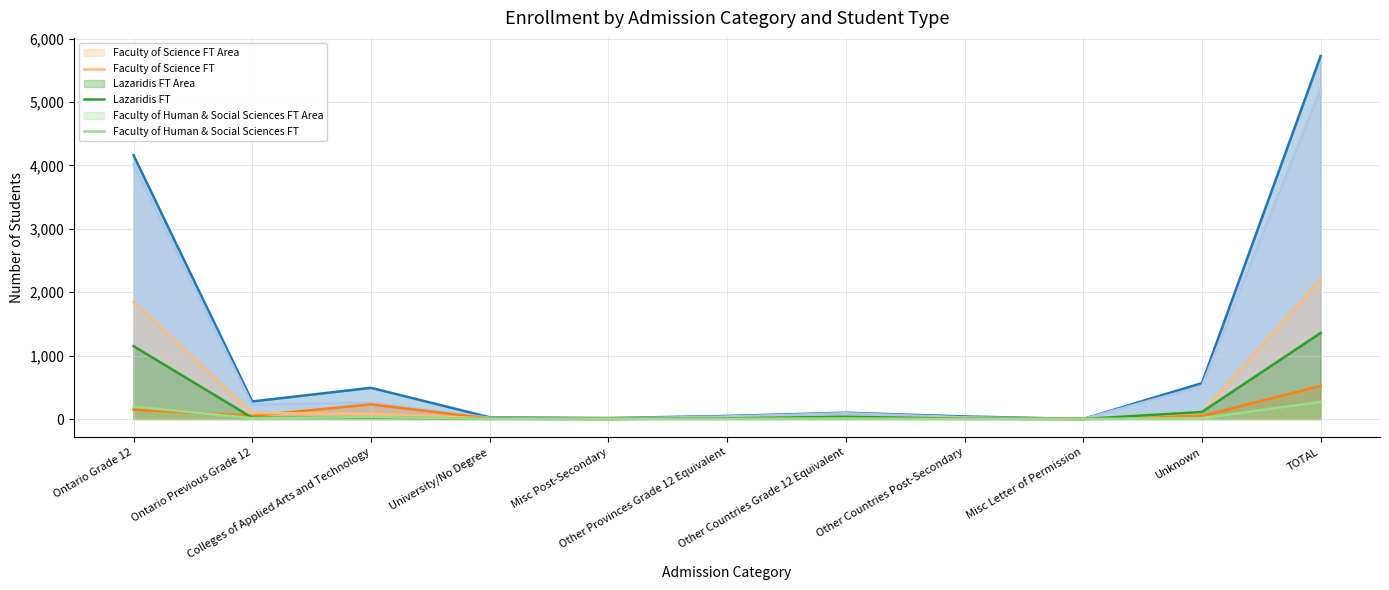

What is the sum of all Lazaridis FT values?

2716